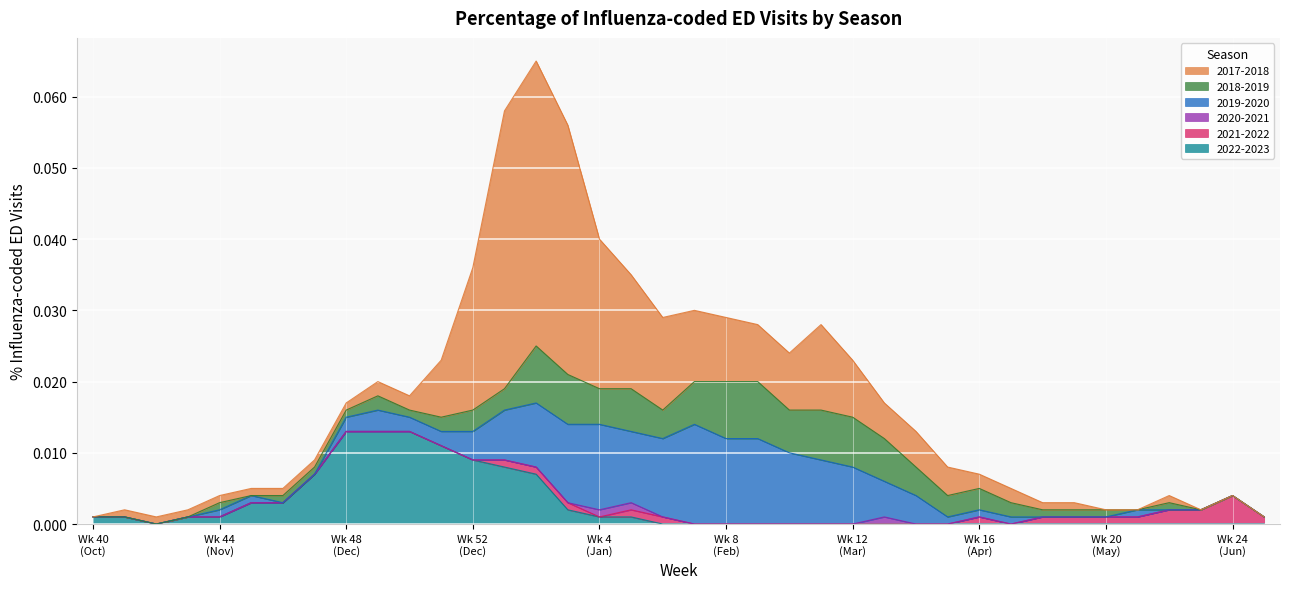

Which series has the widest spread of values?

2017-2018